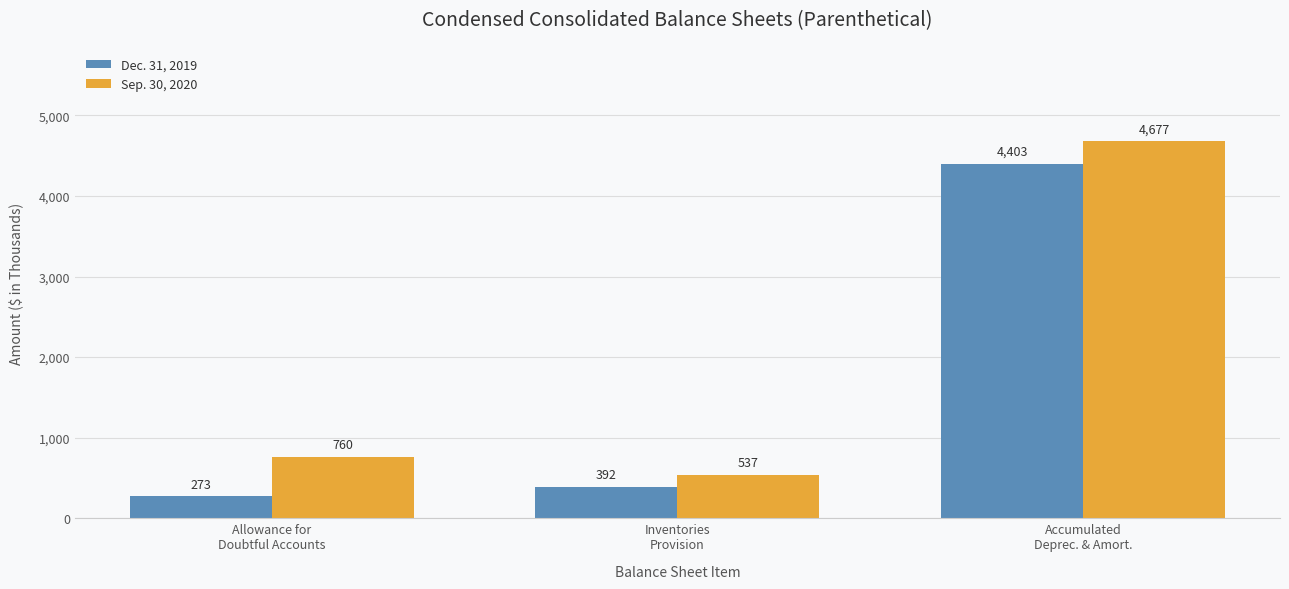

How many series are shown in this chart?

2